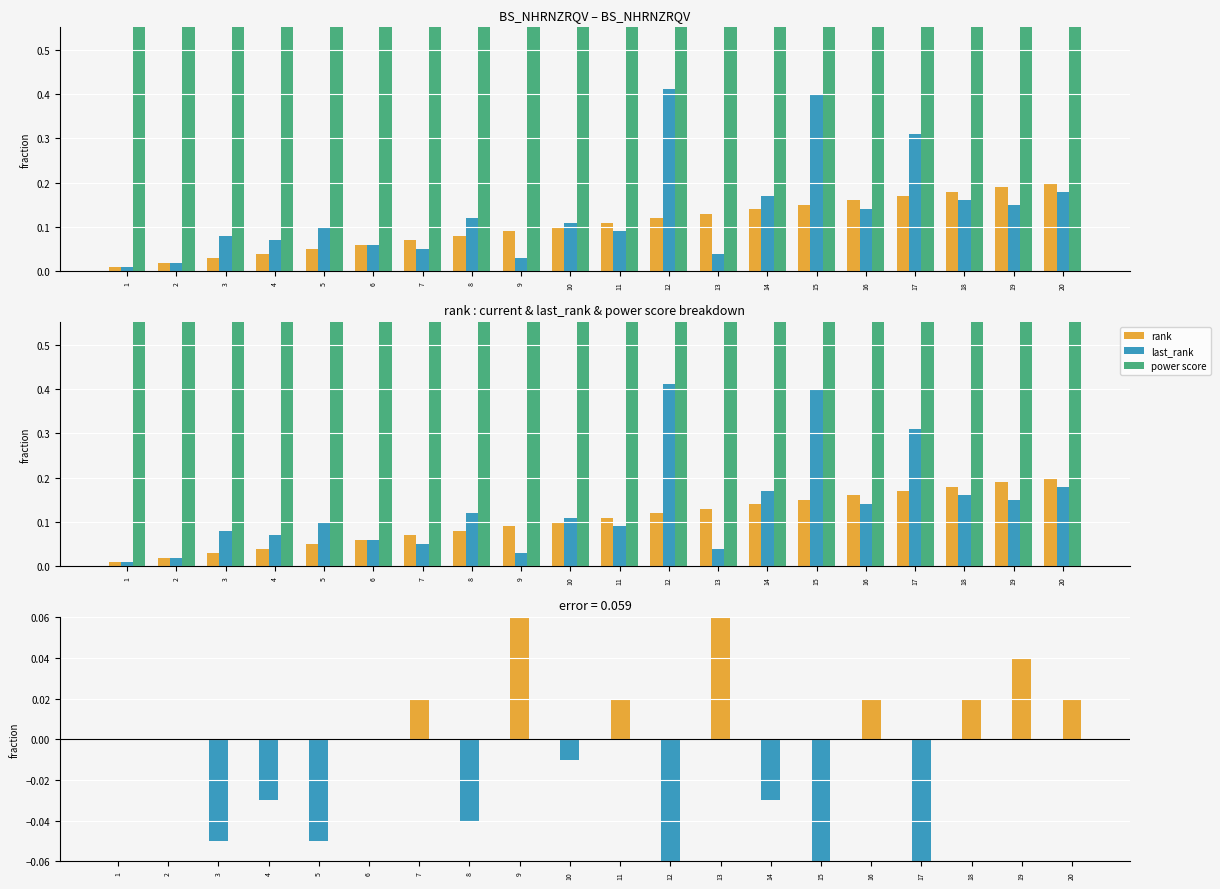

What is the difference between the highest and lowest values at 20?

0.5